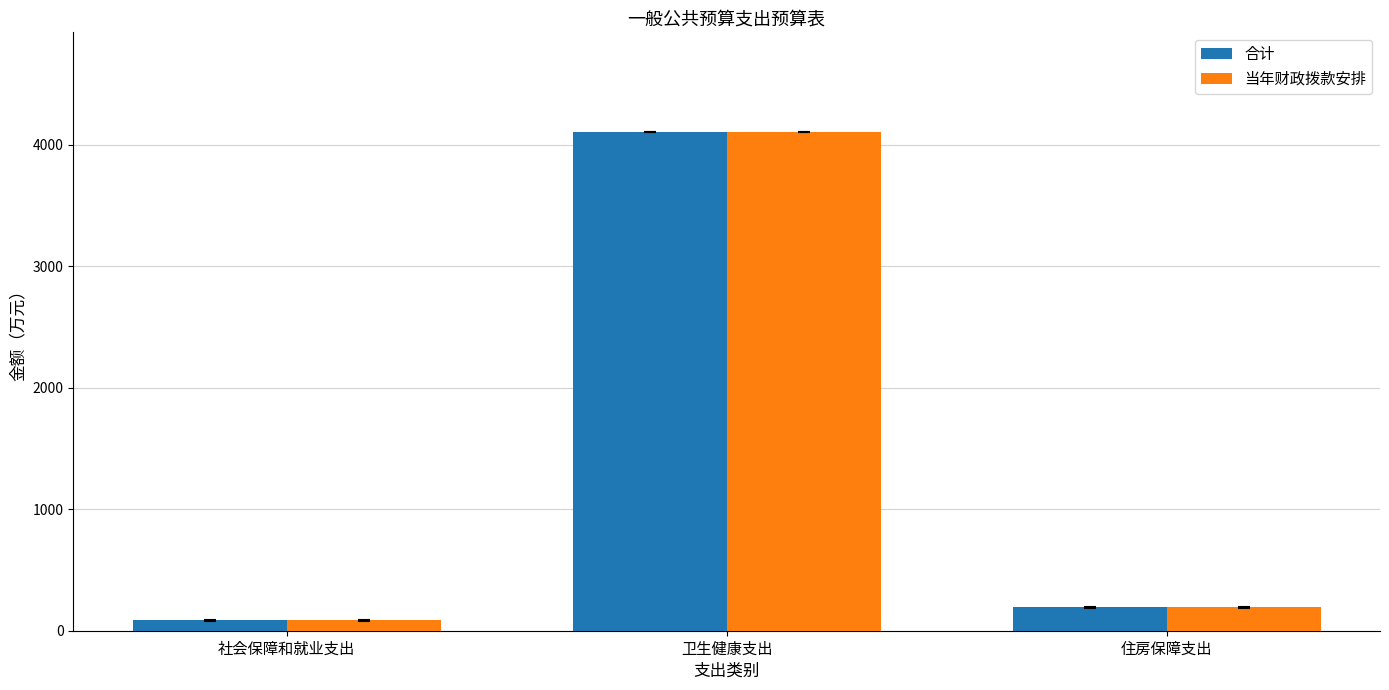

How many distinct data groups are displayed?

2